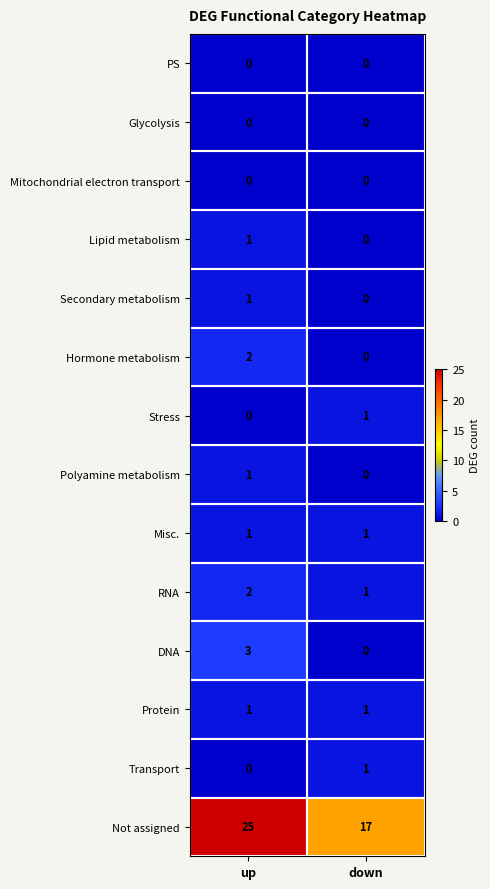

Which series has the largest total across all categories?

Not assigned